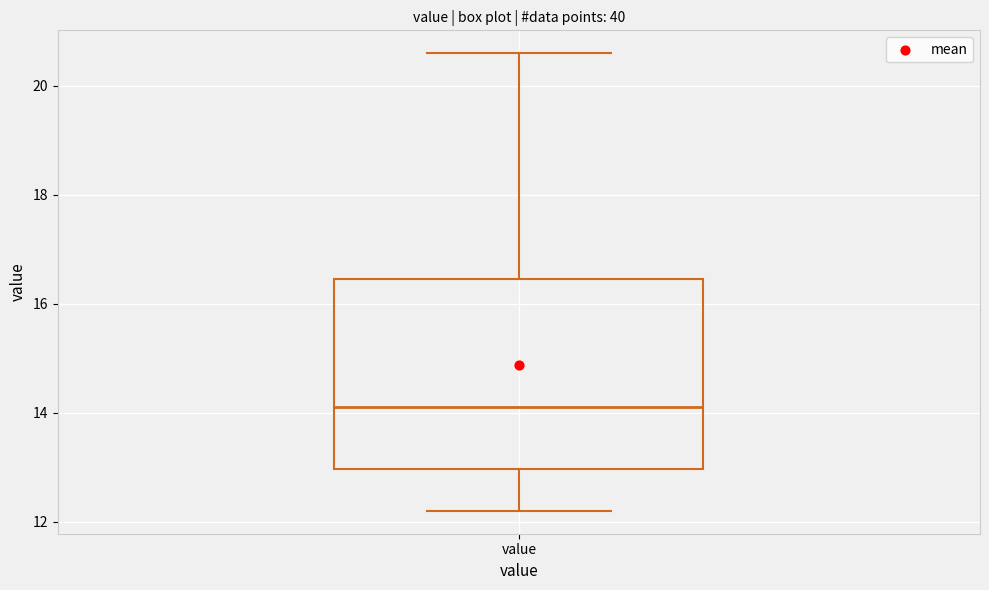

Read this box plot against the y-axis: the position of the median line, the range covered by the box, and the ends of both whiskers. The values are not printed on the chart, so give them approximately, as read against the axis.

median 14.2, box 13.0 to 16.4, whiskers 12.2 to 20.6